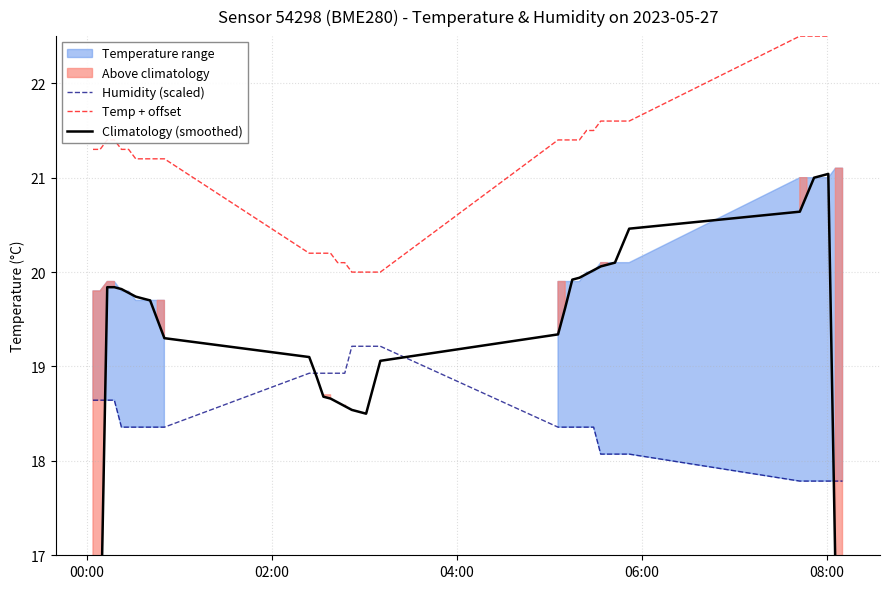

What is the maximum value for Humidity (scaled)?

19.2